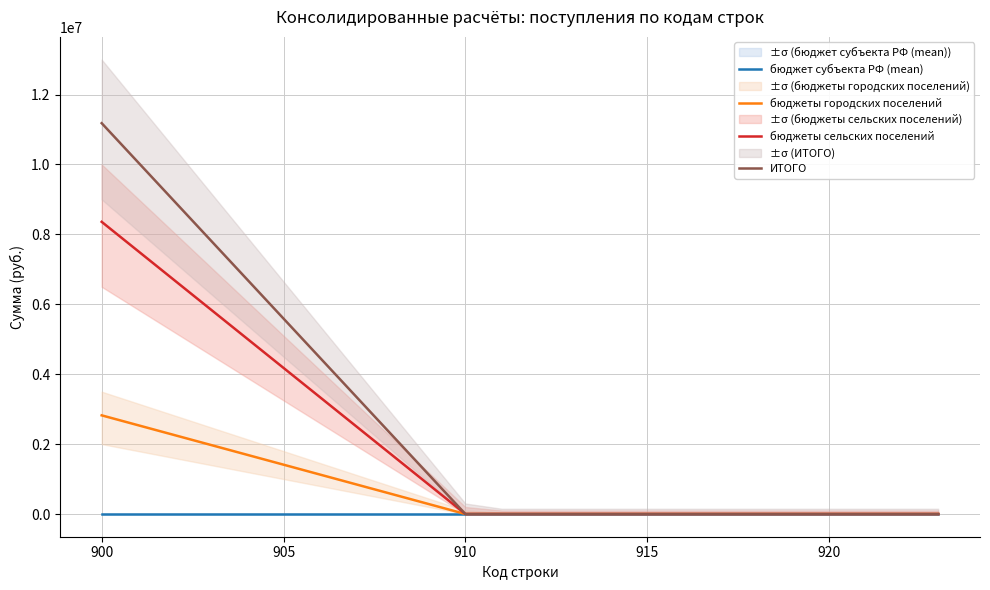

What is the maximum value for бюджеты сельских поселений?

8358813.3